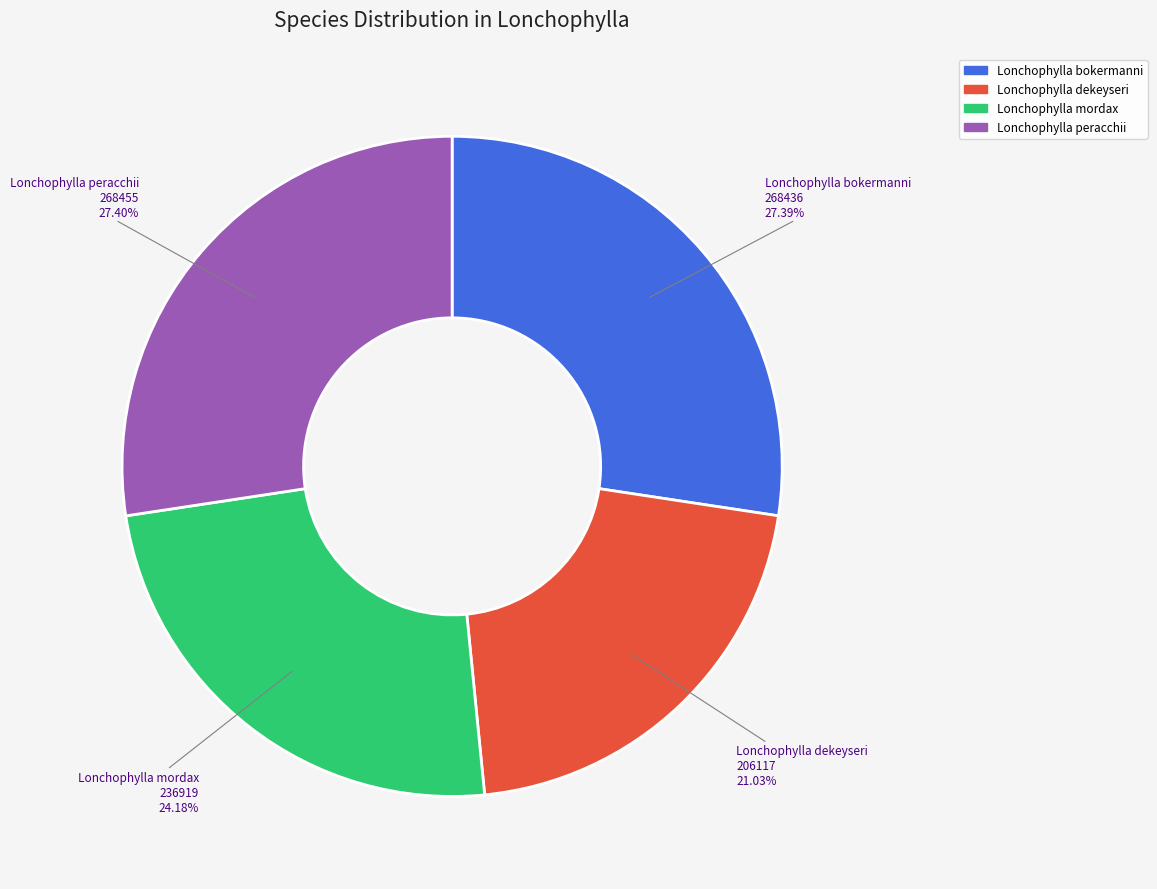

Count the number of slices in the pie.

4